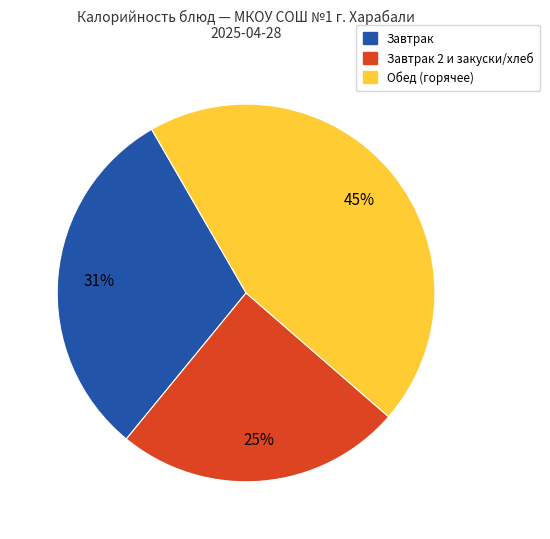

Does any single category account for the majority?

No